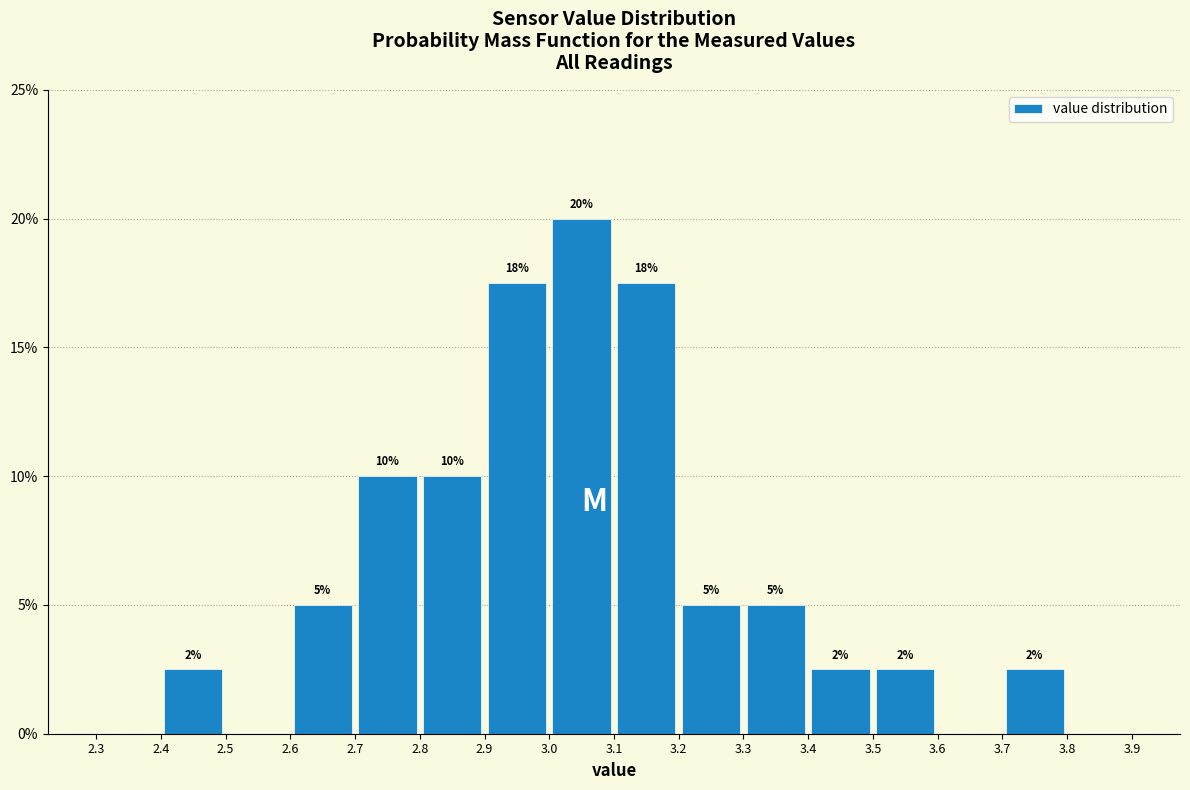

Which range on the x-axis has the tallest bar?

3.0 to 3.1